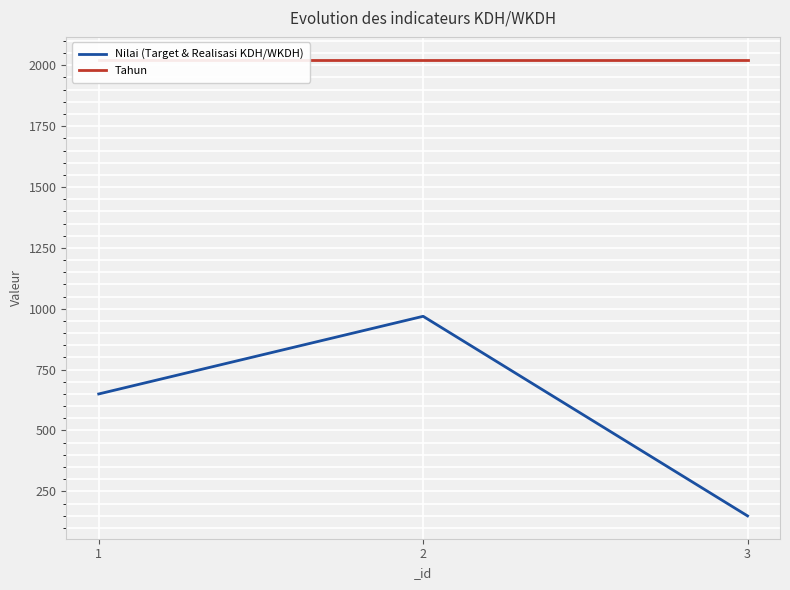

Reading left to right, what are all the values shown in this chart?

Nilai (Target & Realisasi KDH/WKDH): 1=650.0	2=969.0	3=149.1
Tahun: 1=2023.0	2=2023.0	3=2023.0